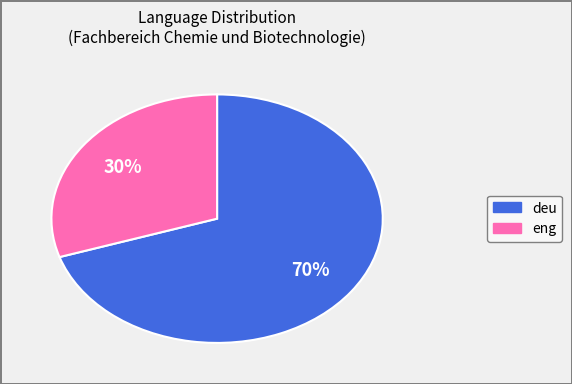

Is there any slice that represents more than half of the pie?

Yes